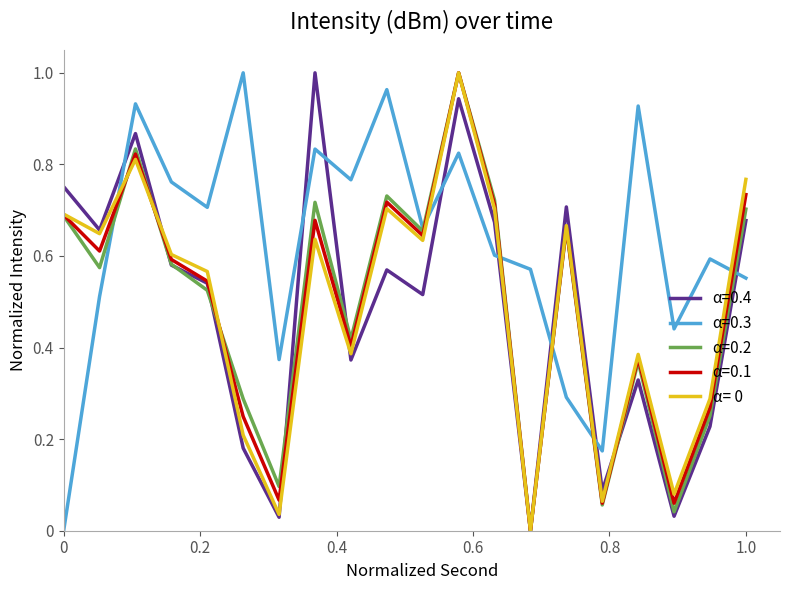

Which series has the largest total across all categories?

α=0.3